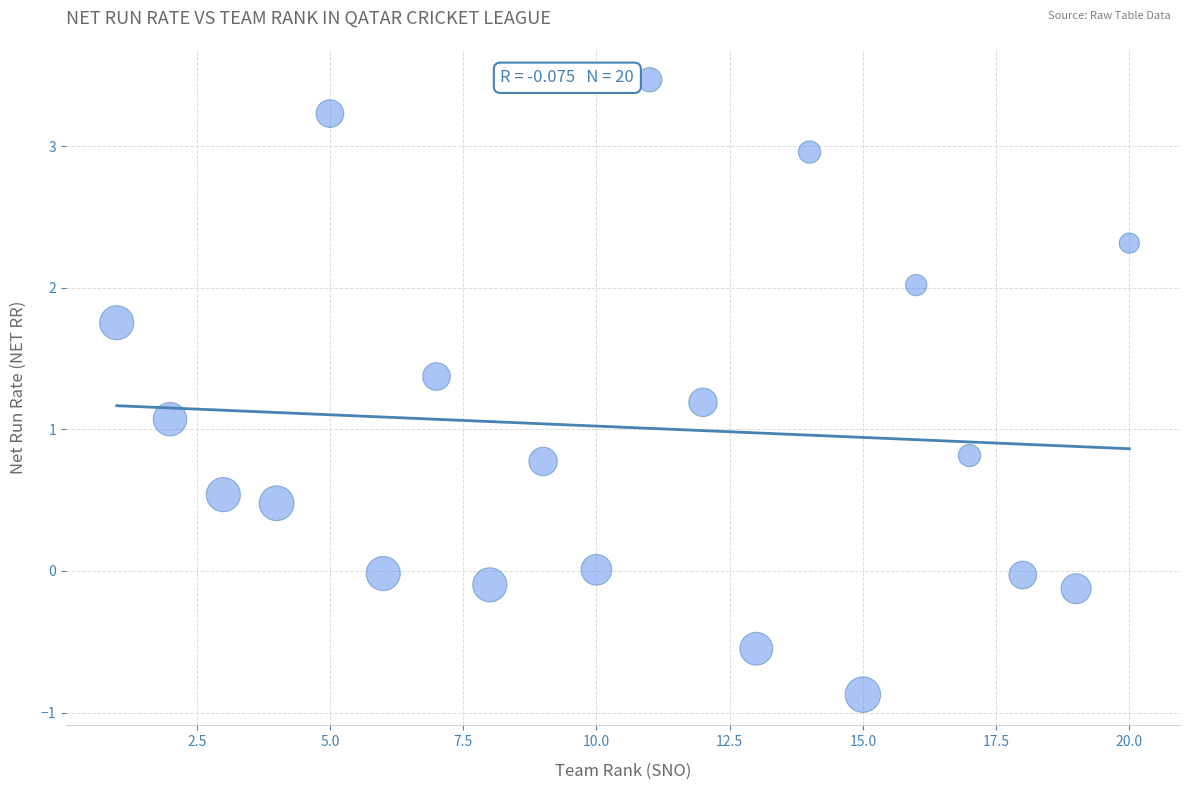

What is the range of X values (max minus min)?

19.0